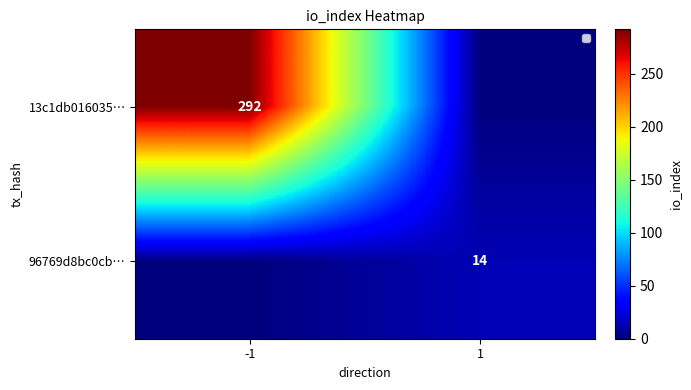

True or false: 96769d8bc0cb… has a value of 6 at 1.

False